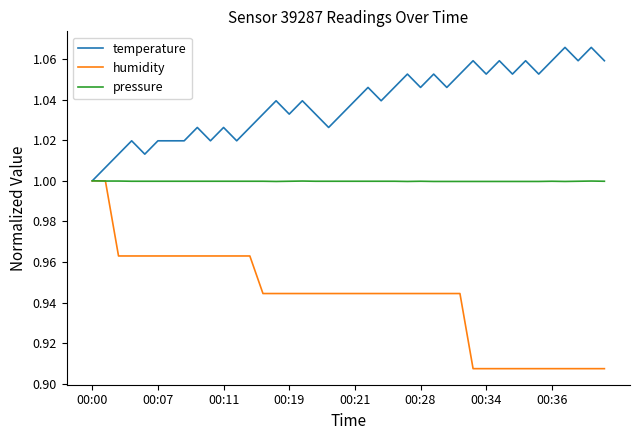

Which series has the largest total across all categories?

temperature